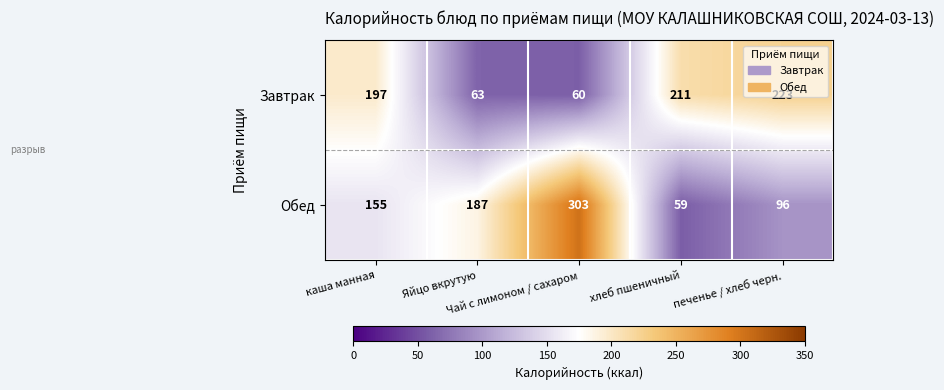

What is the difference between the maximum and minimum values in the Завтрак series?

163